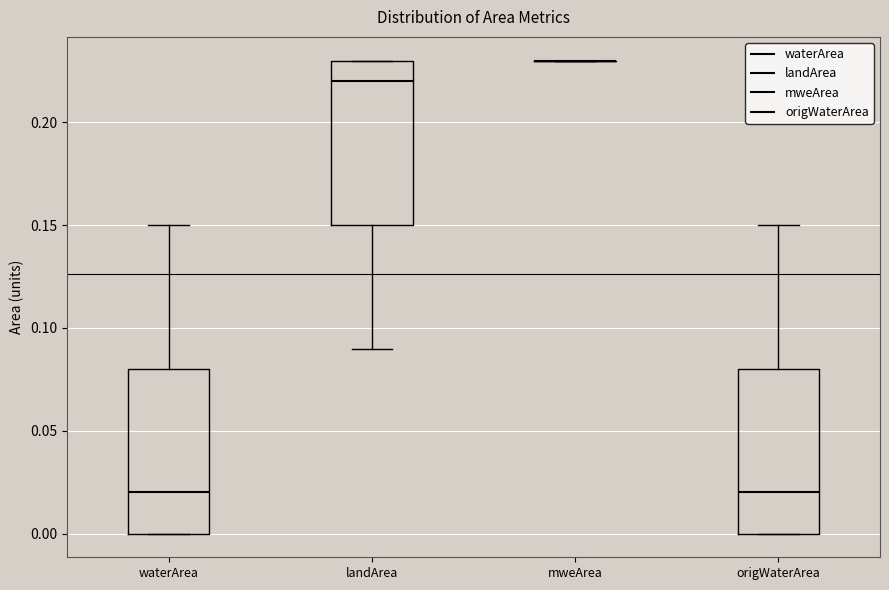

Reading left to right, read every box against the y-axis: the position of its median line, the range the box covers, and the ends of its whiskers. The values are not printed on the chart, so give them approximately, as read against the axis.

waterArea: median 0.02, box 0.00 to 0.08, whiskers 0.00 to 0.15
landArea: median 0.22, box 0.15 to 0.23, whiskers 0.09 to 0.23
mweArea: box collapsed to a line at 0.23, whiskers 0.23 to 0.23
origWaterArea: median 0.02, box 0.00 to 0.08, whiskers 0.00 to 0.15